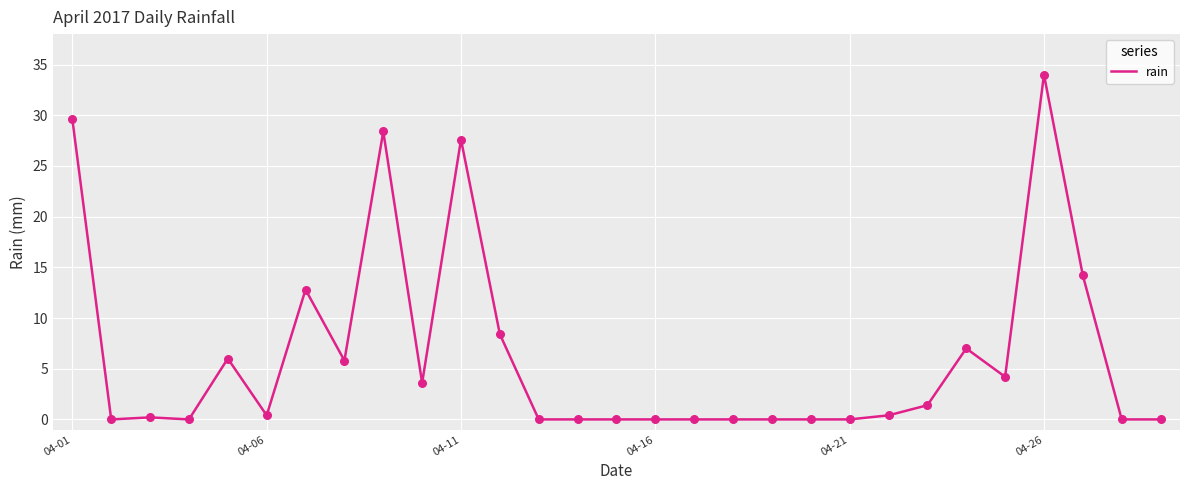

What is the difference between the maximum and minimum values?

34.0